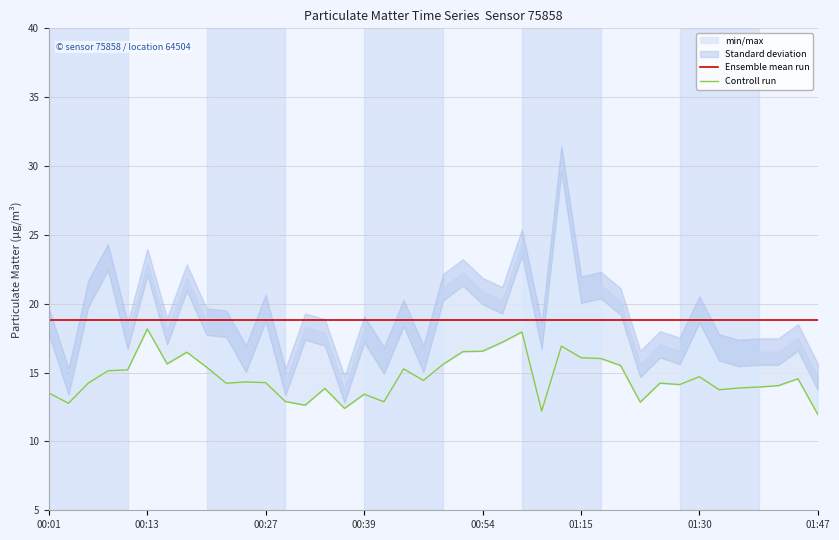

At which label is Controll run closest to 15?

00:39